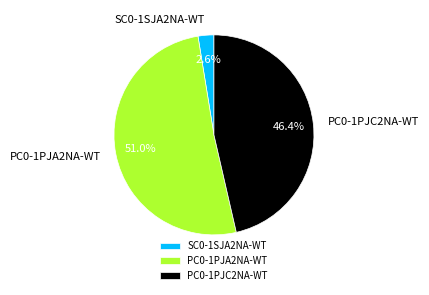

To the nearest percent, what percentage of the pie is PC0-1PJC2NA-WT?

46%